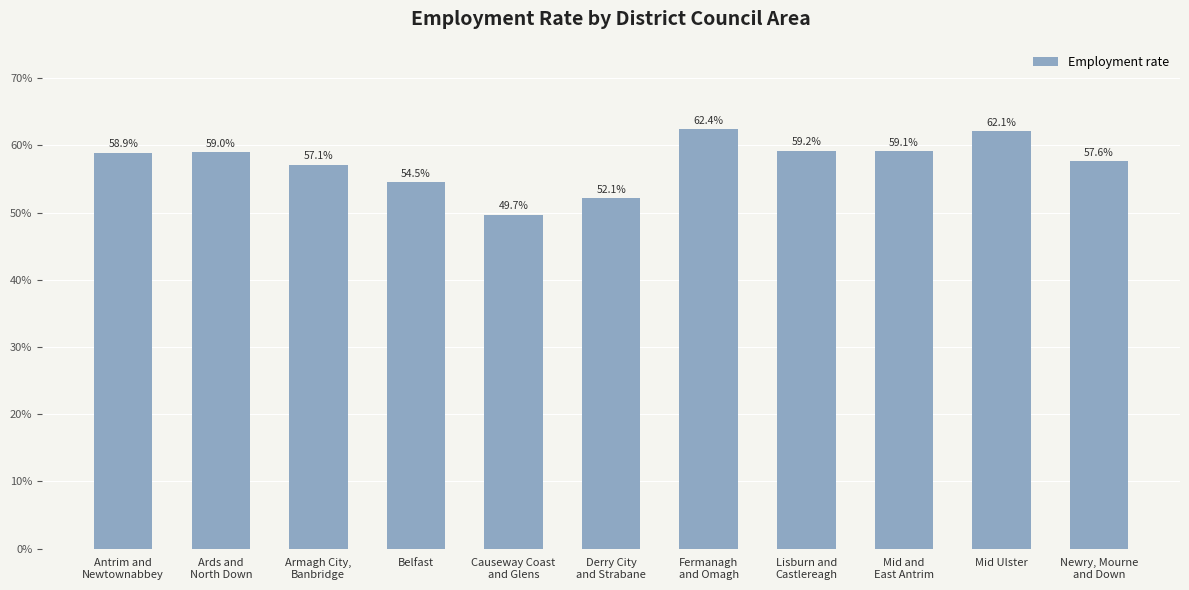

At which label is the value closest to 56?

Armagh City,
Banbridge